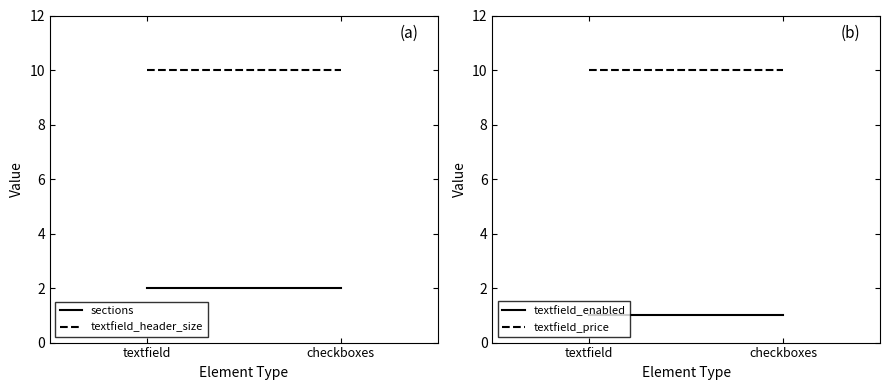

Does the chart have visible grid lines?

No